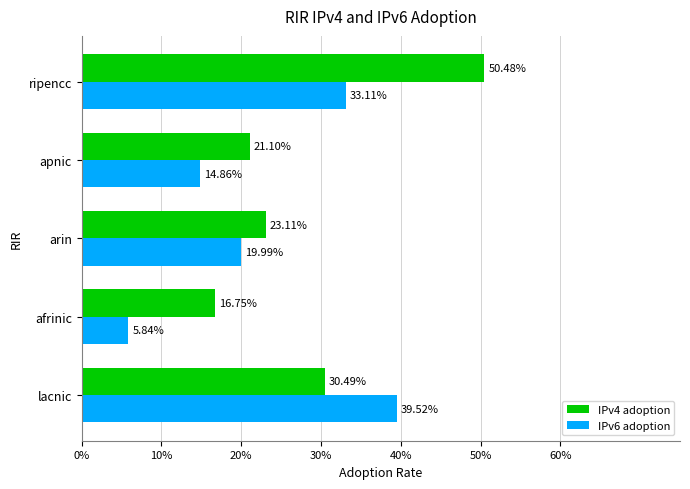

Reading left to right, extract all data points from this chart.

IPv4 adoption: 0.3	0.2	0.2	0.2	0.5
IPv6 adoption: 0.4	0.1	0.2	0.1	0.3